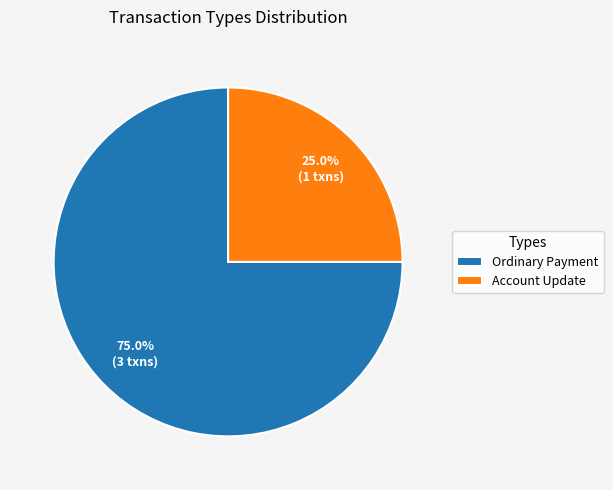

What is the largest slice in the pie chart?

Ordinary Payment